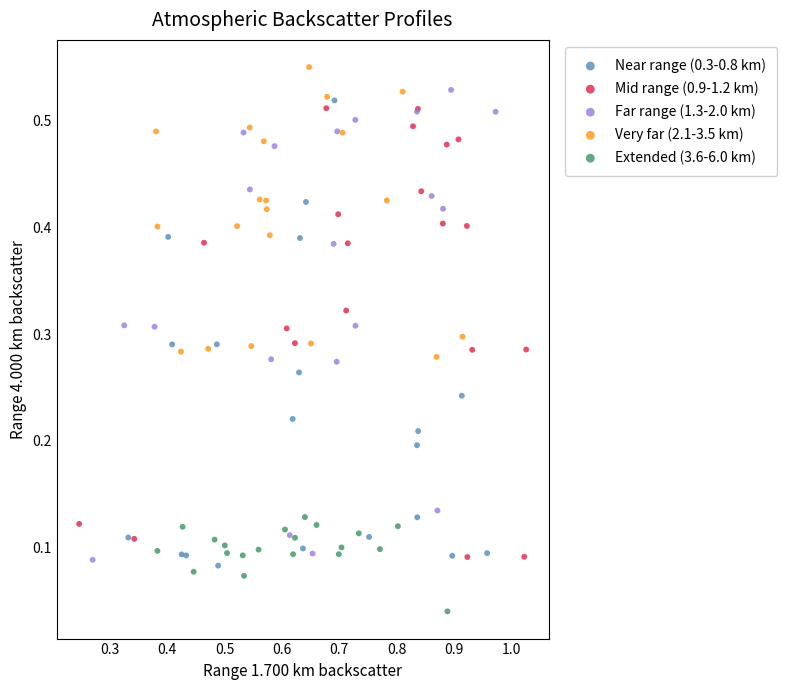

What are all the series names shown in the legend?

Near range (0.3-0.8 km), Mid range (0.9-1.2 km), Far range (1.3-2.0 km), Very far (2.1-3.5 km), Extended (3.6-6.0 km)